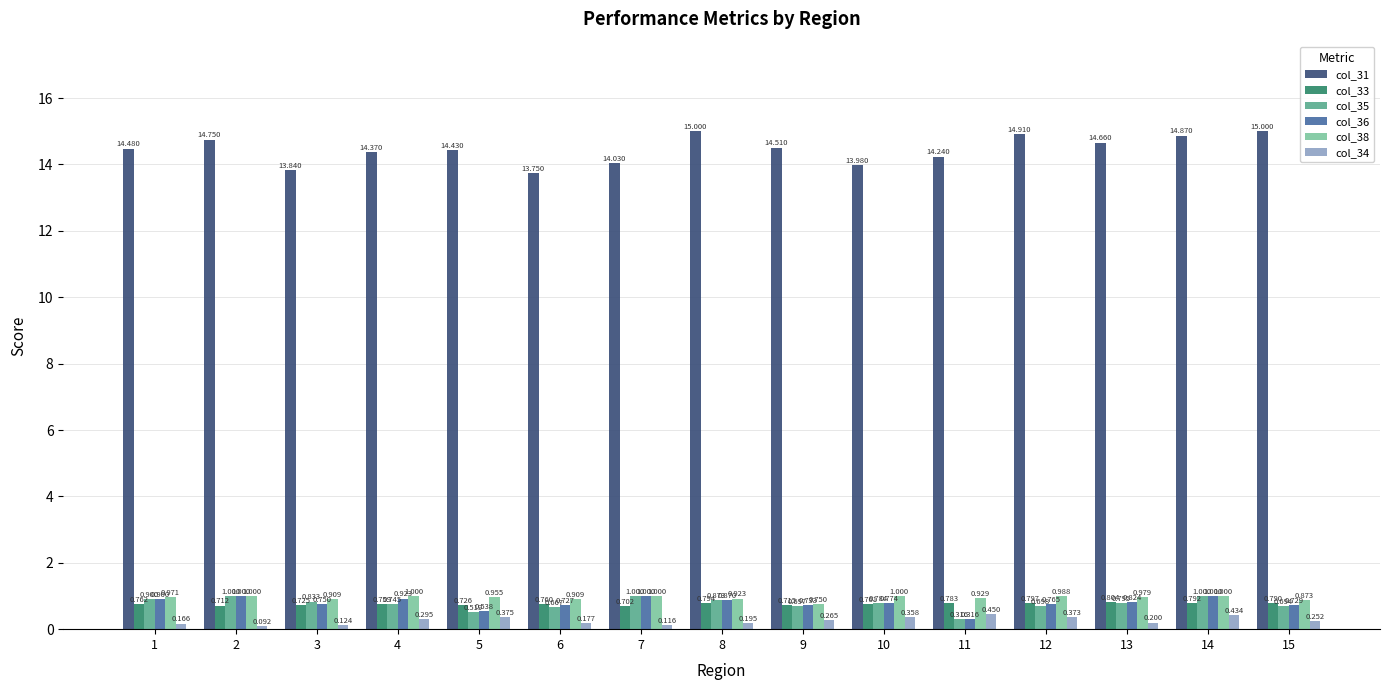

The value of col_34 at 14 is 0.6. True or false?

False